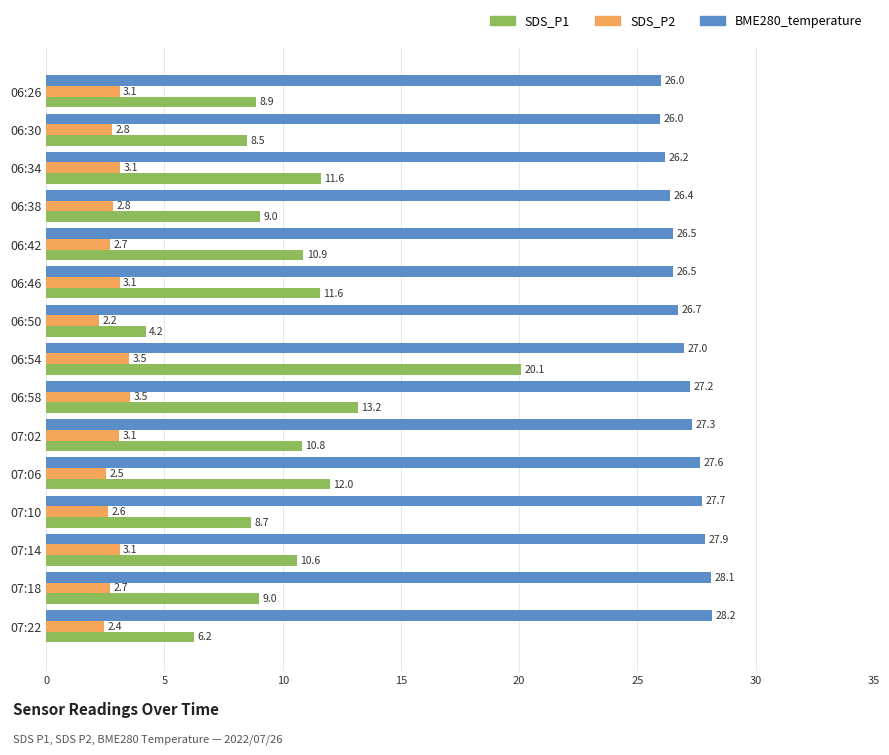

What is the difference between the second highest and minimum values in the SDS_P1 series?

9.0